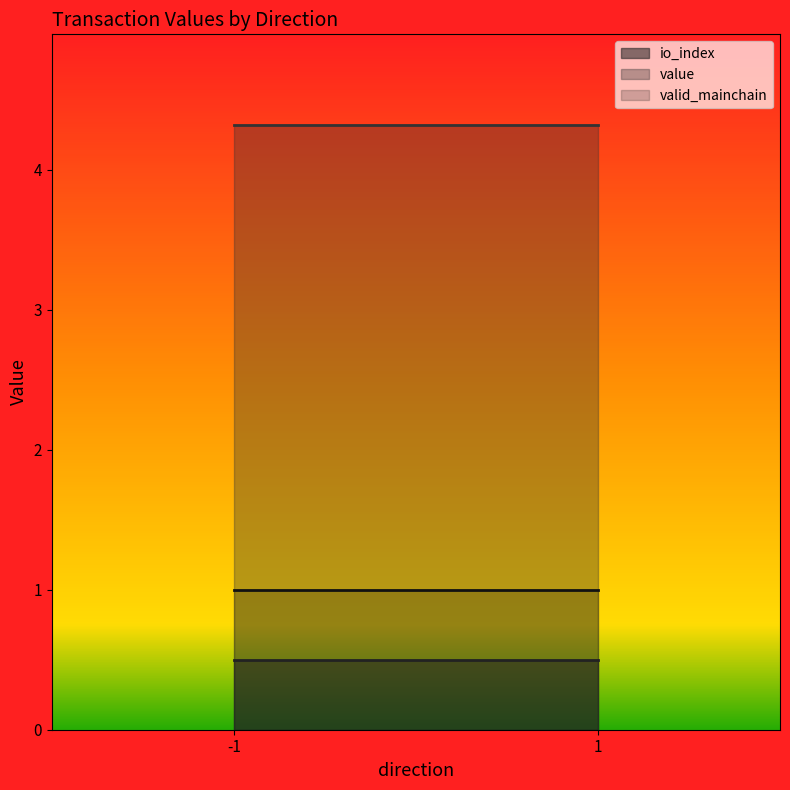

Does the chart have visible grid lines?

No